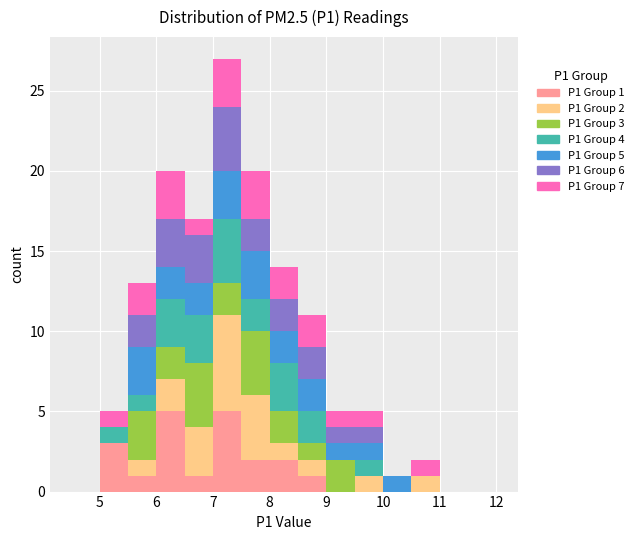

Which range on the x-axis has the tallest stacked bar (by total height)?

7.0 to 7.5